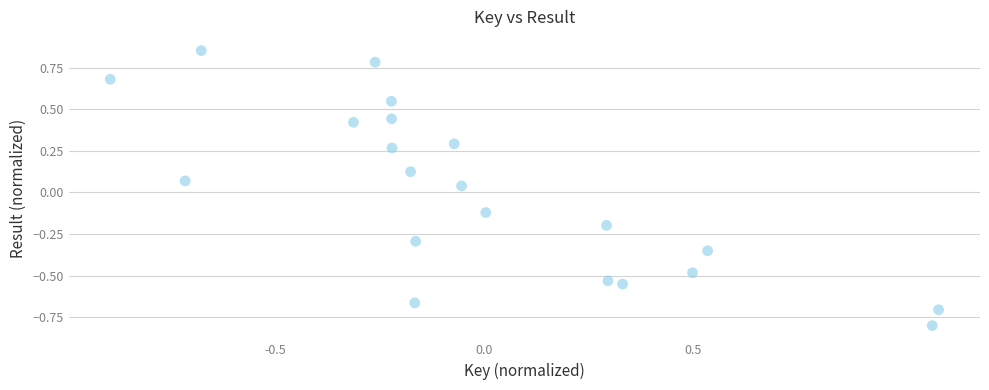

What is the range of Y values (max minus min)?

1.7